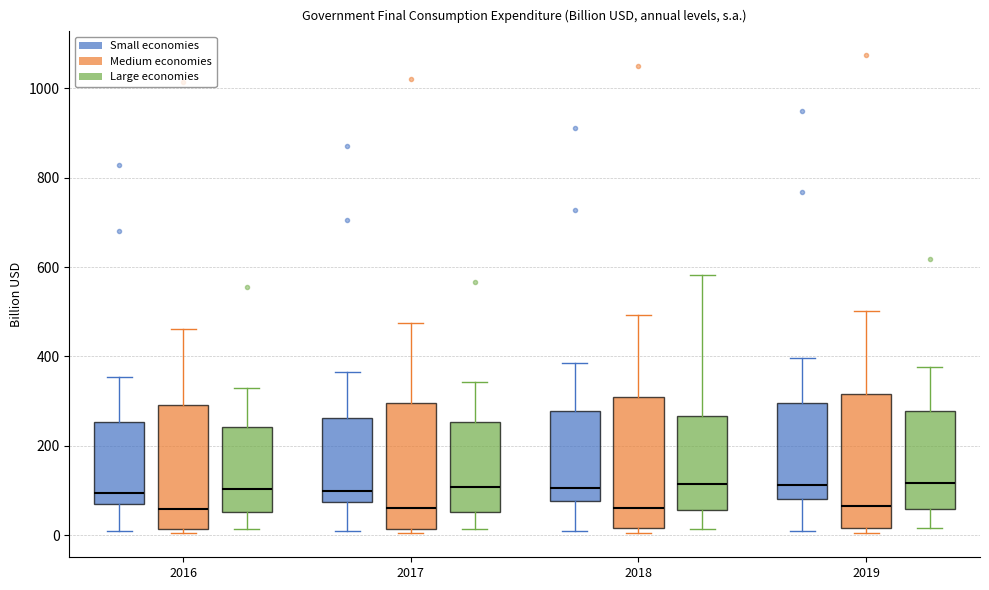

Where does the upper whisker of the box for 2016 (Medium economies) end on the y-axis? The values are not printed on the chart, so give them approximately, as read against the axis.

460